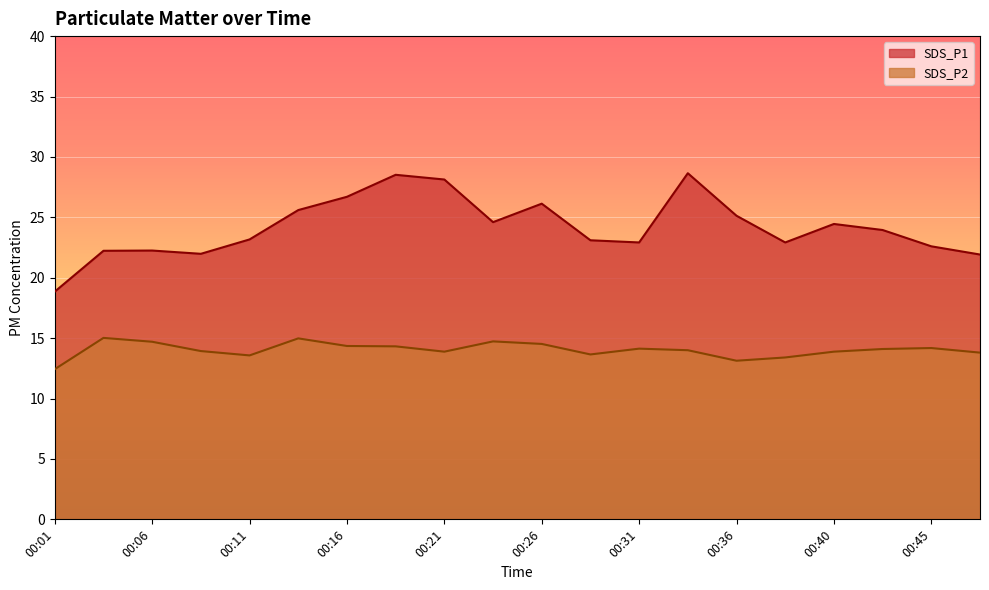

The value of SDS_P2 at 00:40 is 4.4. True or false?

False